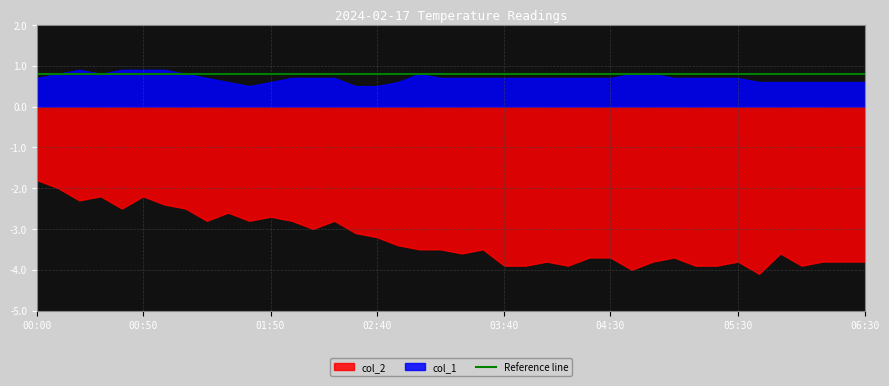

The col_1 series shows 0.7 at 02:00. True or false?

True